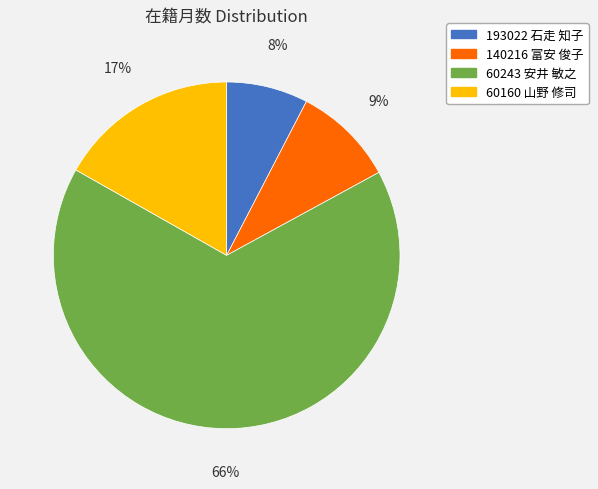

Combined, do 60160 山野 修司 and 60243 安井 敏之 account for over 50%?

Yes